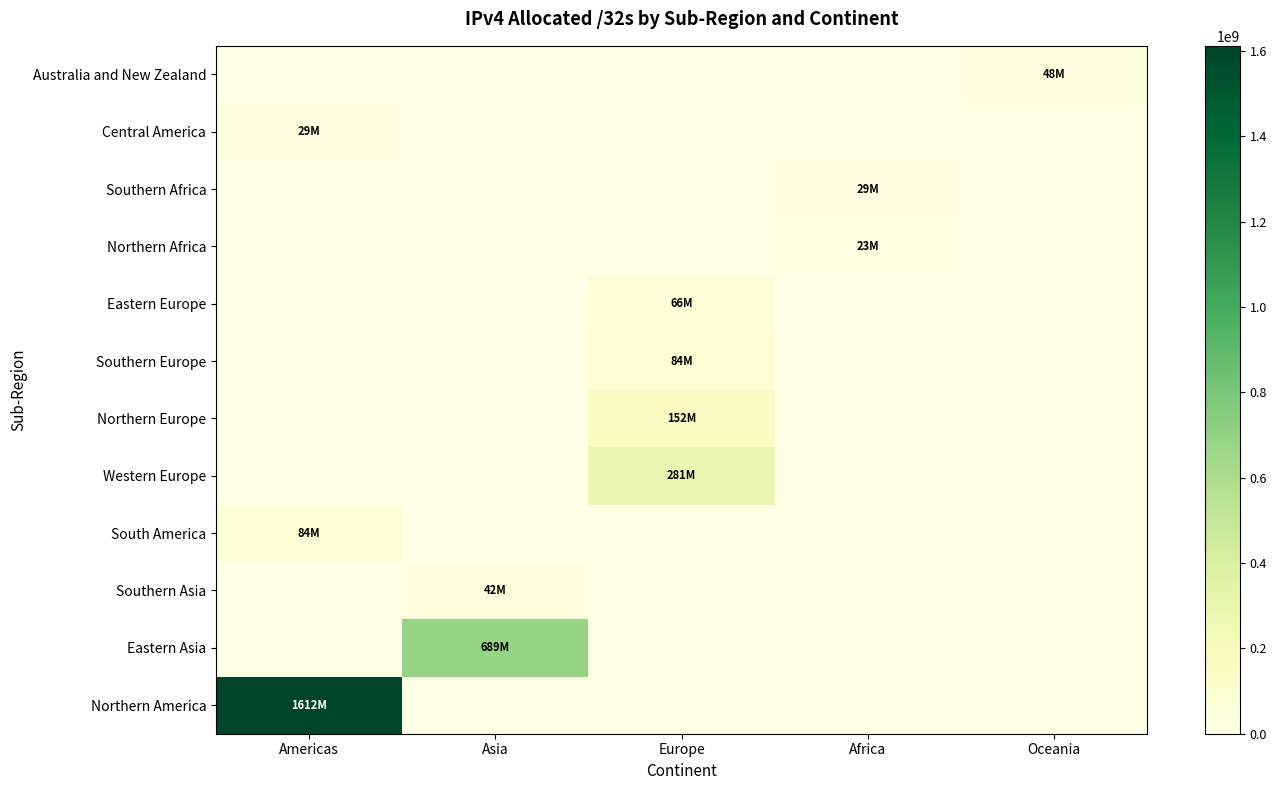

How many series are shown in this chart?

12